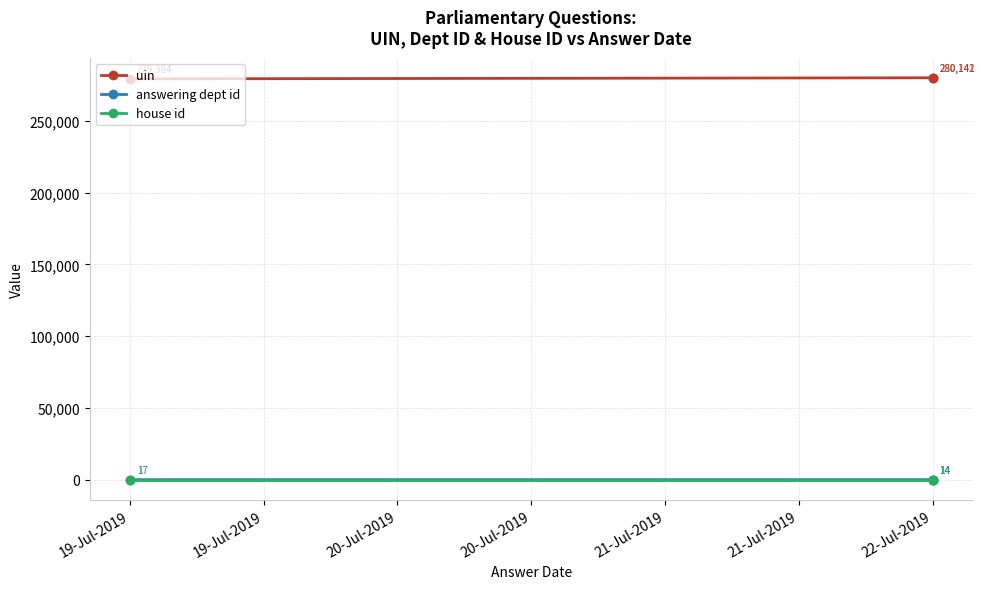

Does the chart have visible grid lines?

Yes